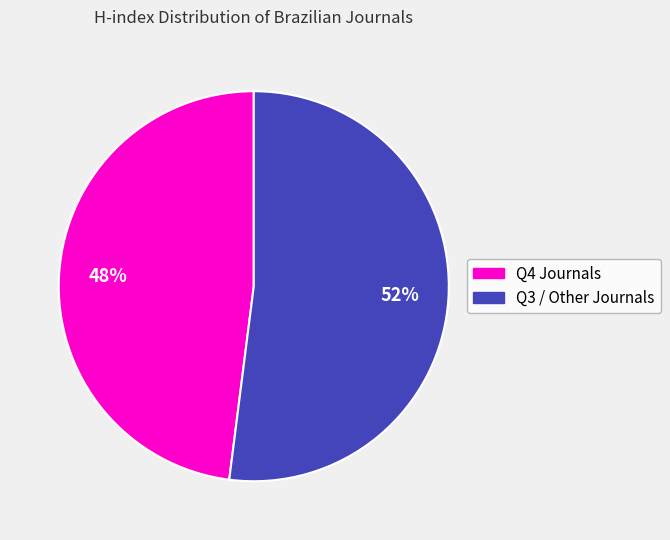

Is there a majority slice in this chart?

Yes